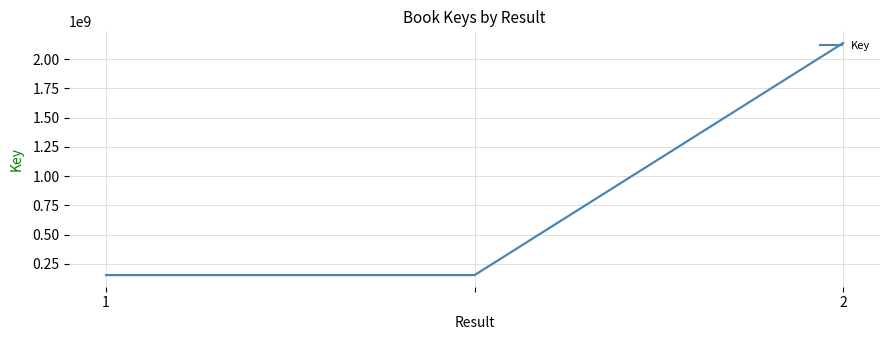

Reading left to right, extract all data points from this chart.

155006996	155006996	2137718706